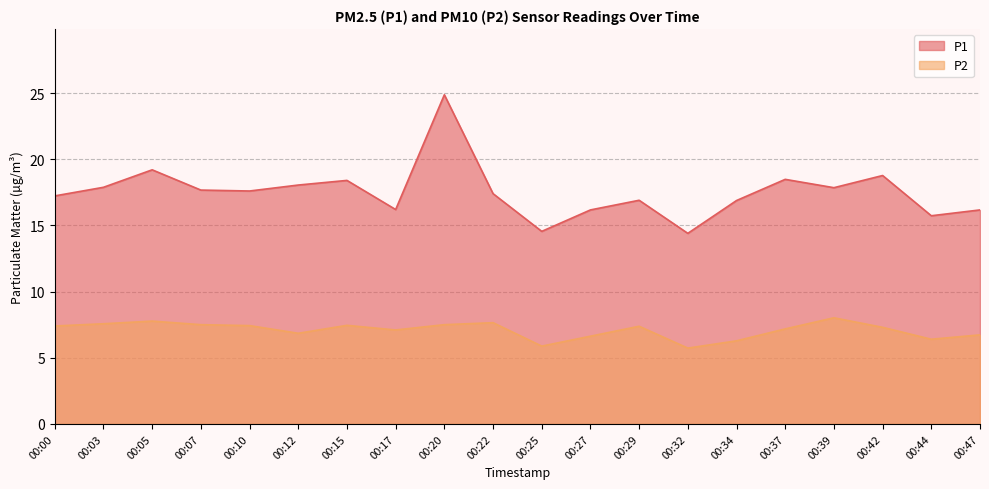

Which series changed the most between 00:00 and 00:29?

P1